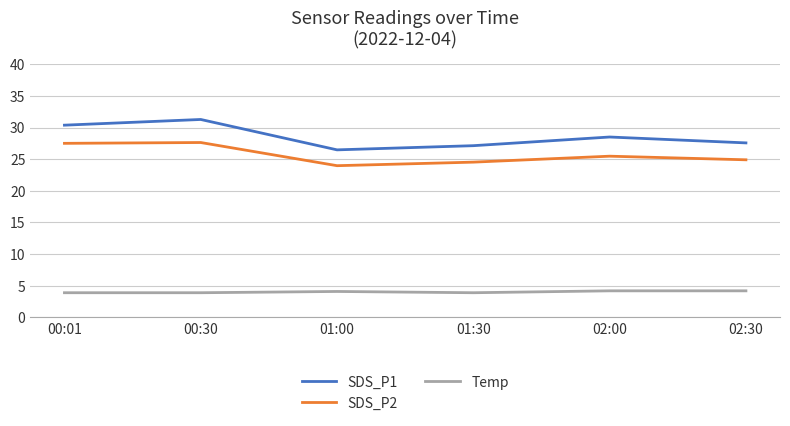

What is the spread (max minus min) of values at 01:00?

22.4